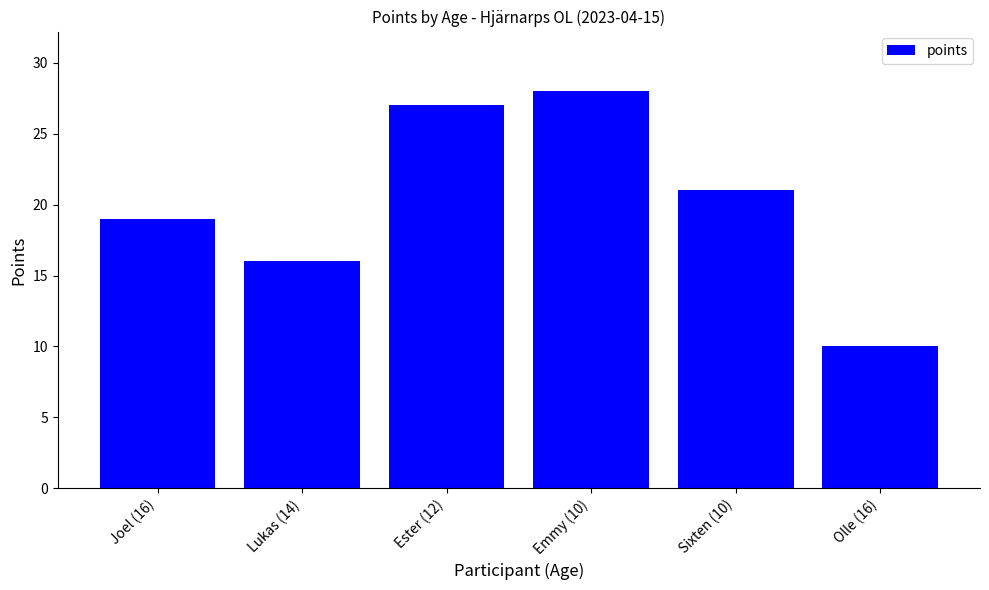

Which label corresponds to the largest value in the chart?

Emmy (10)